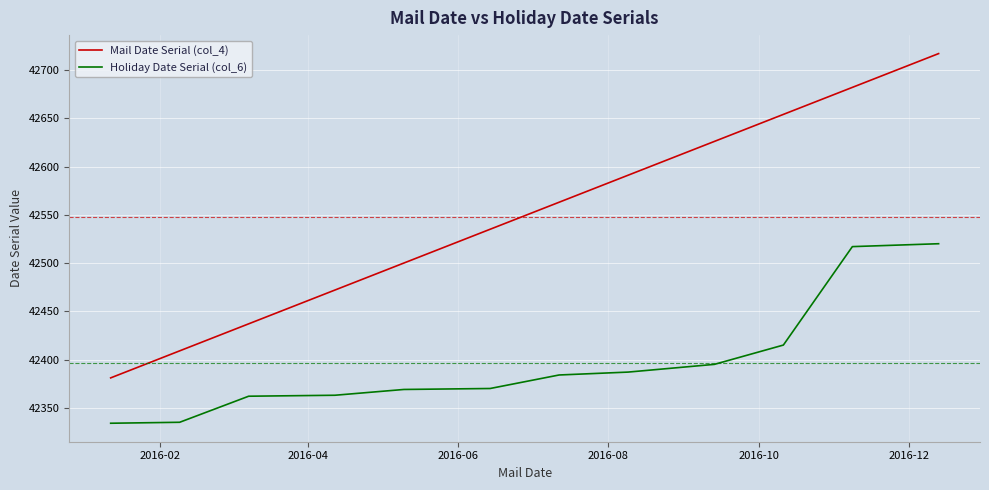

What are all the series names shown in the legend?

Mail Date Serial (col_4), Holiday Date Serial (col_6)